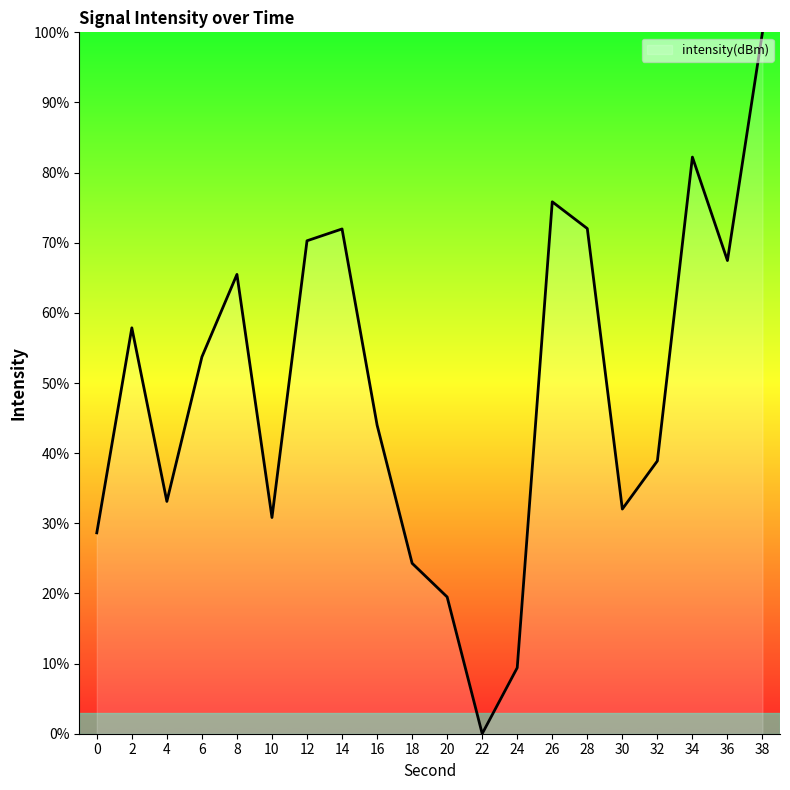

Which category has the highest value across all series?

38